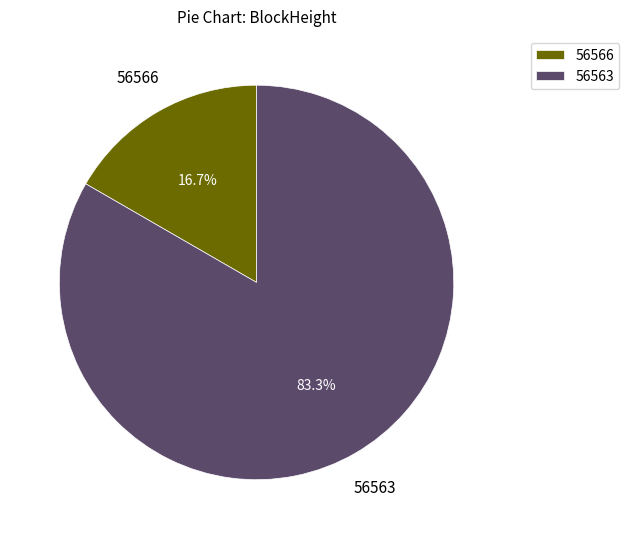

Between 56566 and 56563, which is larger?

56563